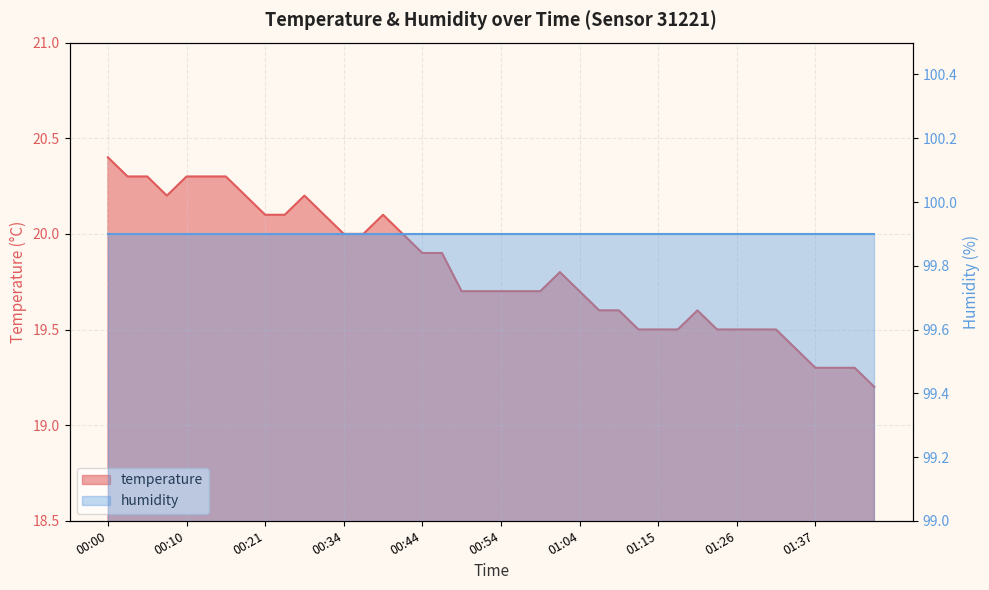

What is the sum of all values?

792.5